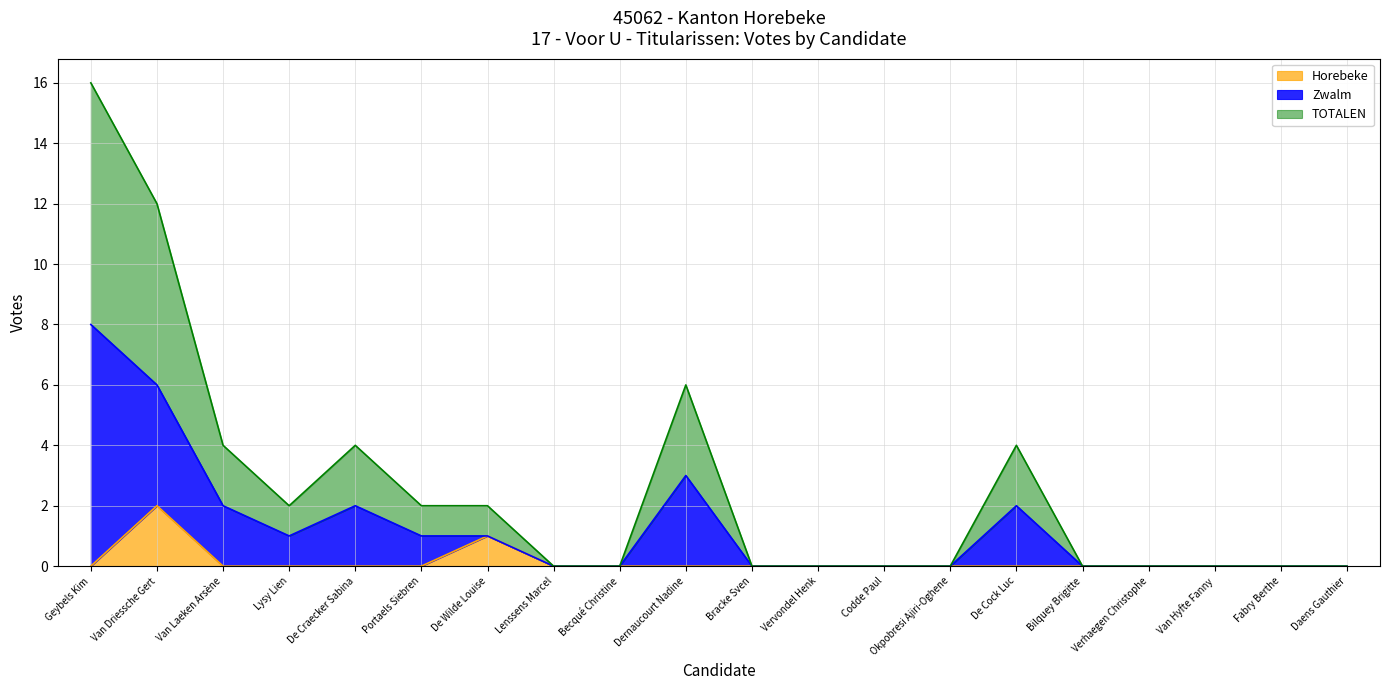

What is the difference between the second highest and minimum values in the Horebeke series?

1